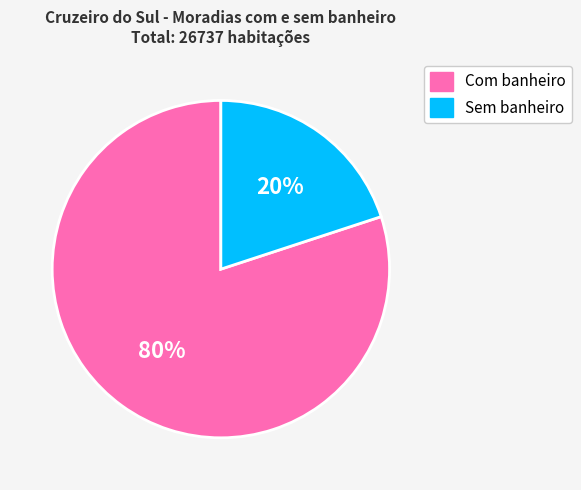

Do Sem banheiro and Com banheiro together represent more than half of the pie?

Yes